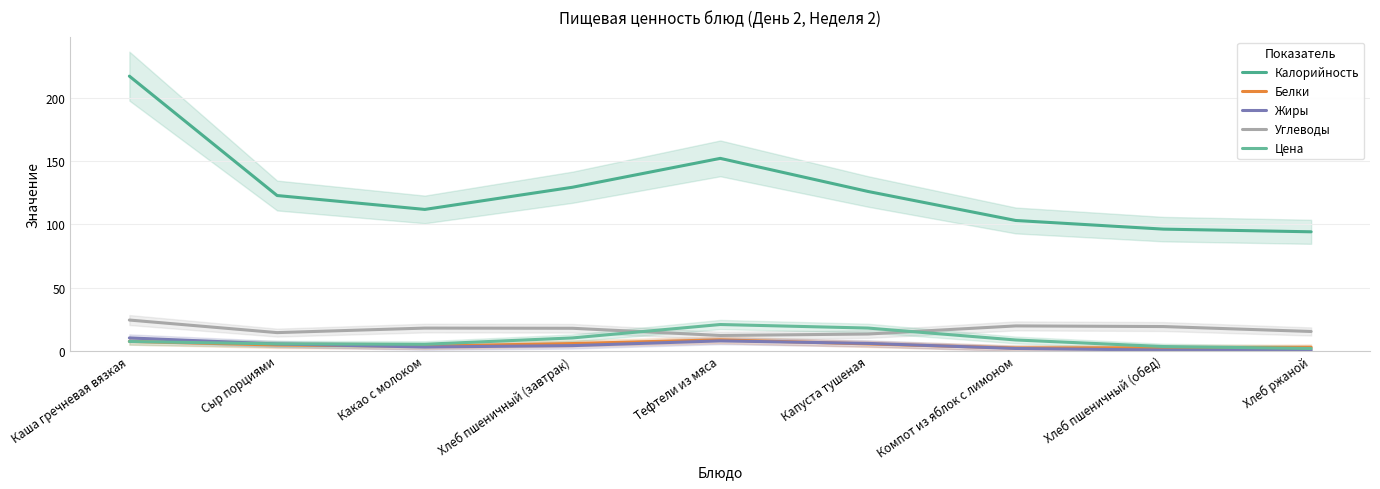

After their last crossing, which series has the higher values: Цена or Жиры?

Цена